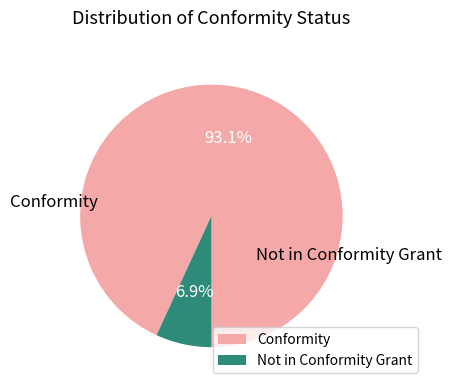

To the nearest percent, what is the average slice percentage?

50%